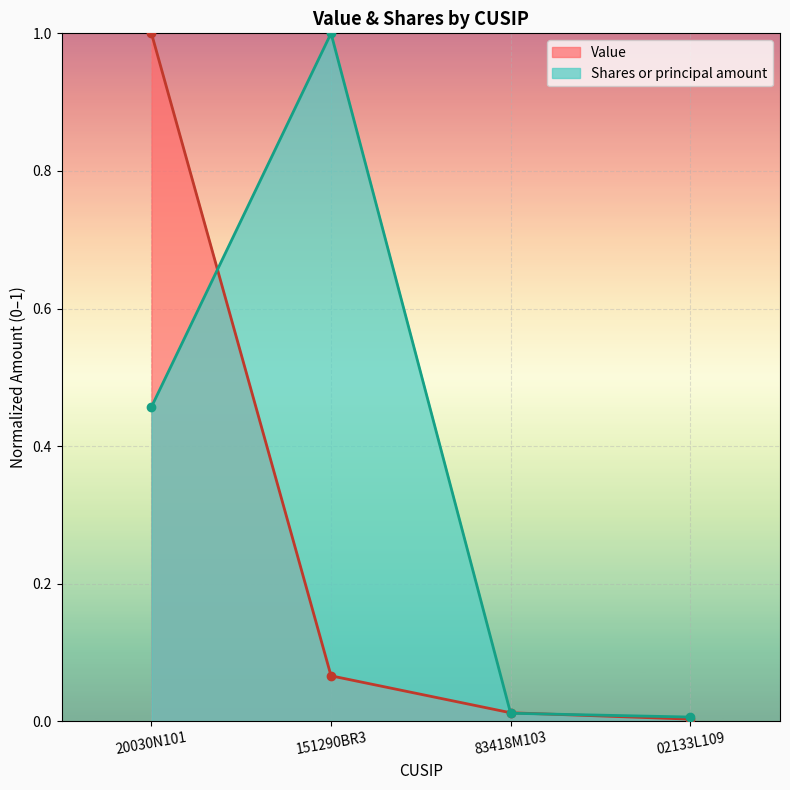

What is the average value of the Shares or principal amount series?

0.4